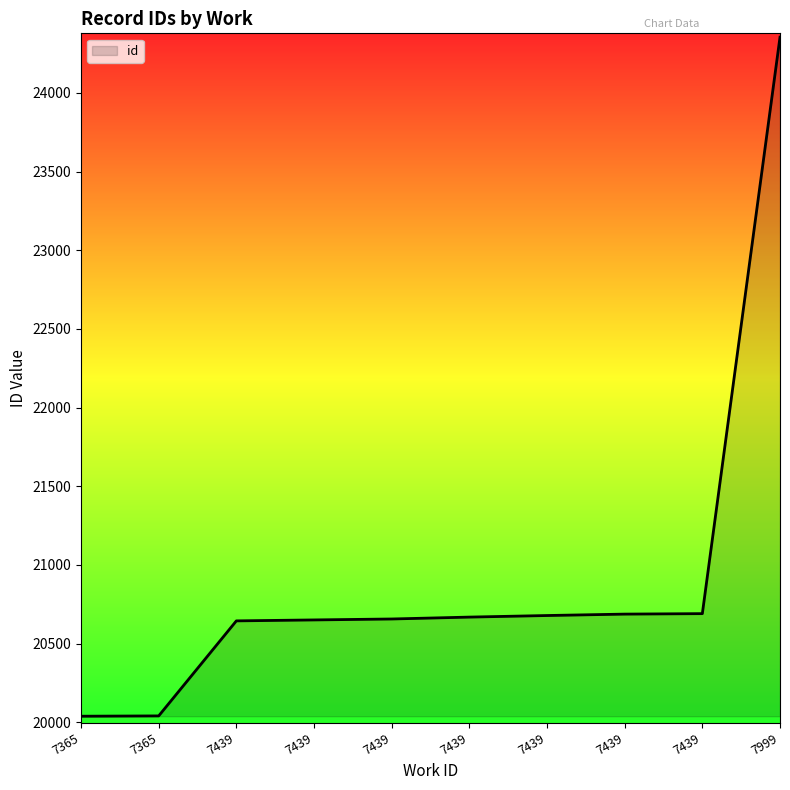

Does the chart have visible grid lines?

No